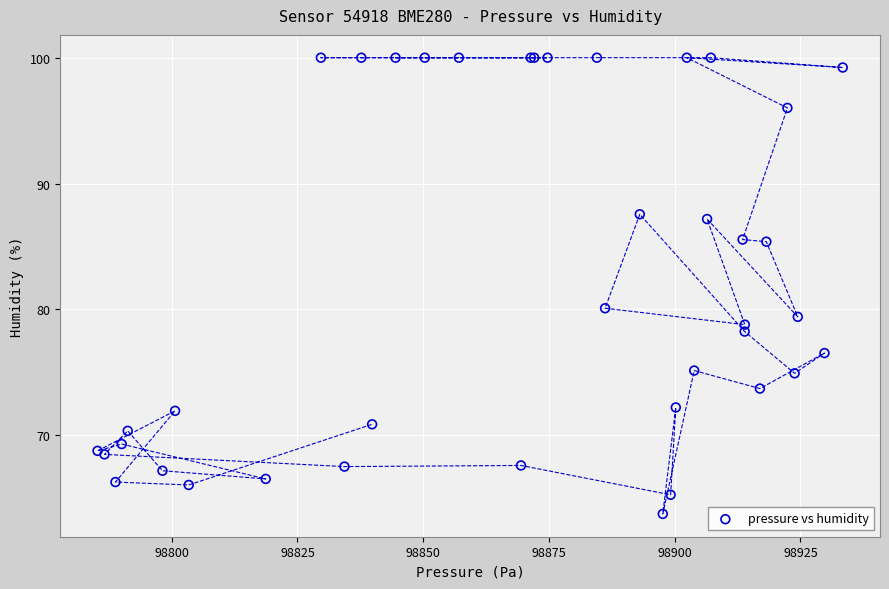

What Y value in the scatter plot is closest to 81?

80.1